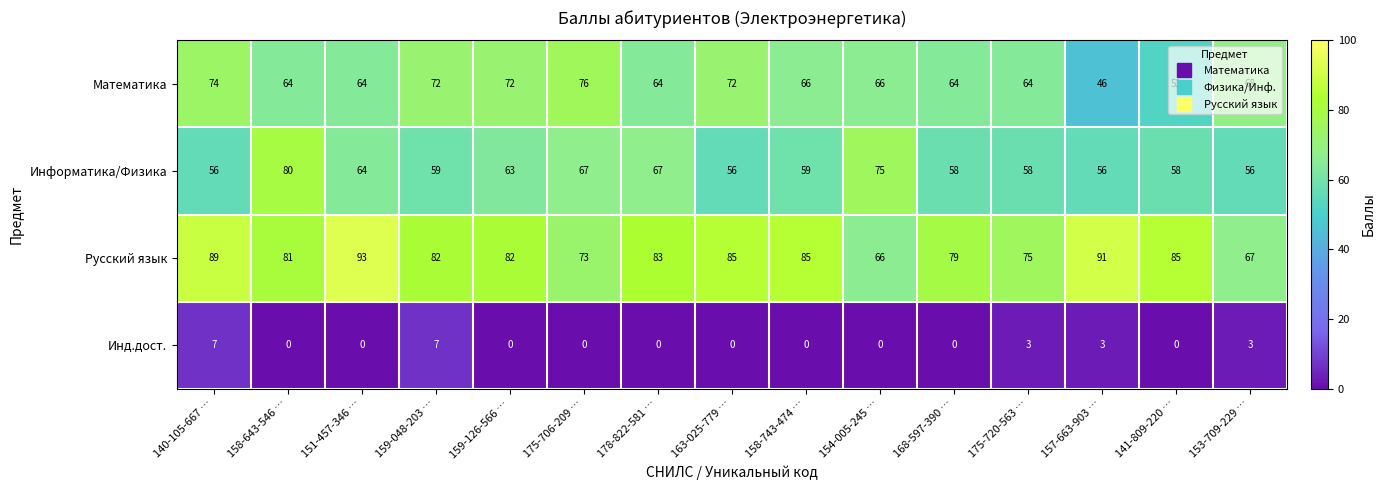

What is the approximate value of Информатика/Физика at 140-105-667 …?

56